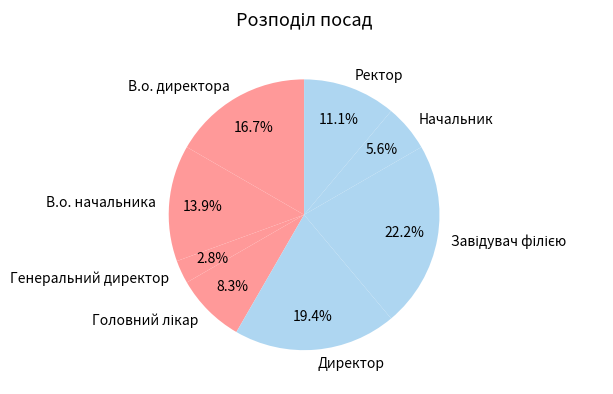

Is there a majority slice in this chart?

No